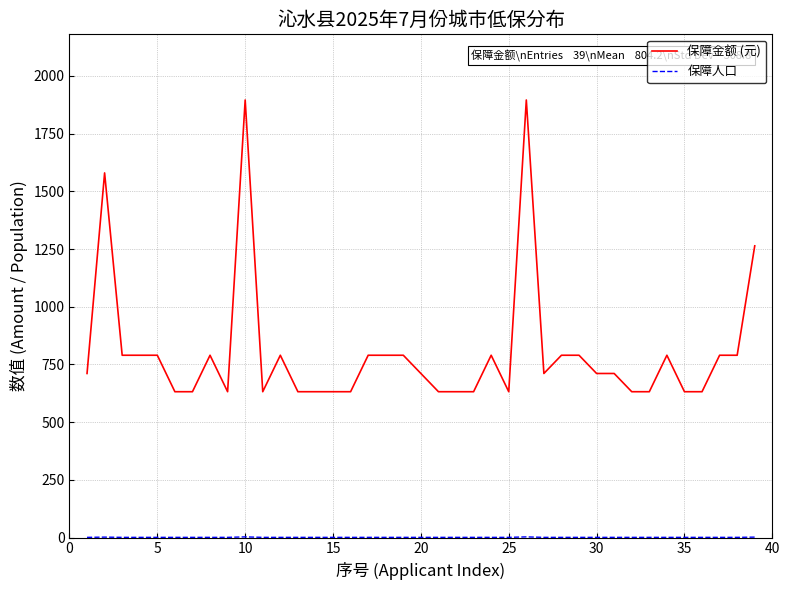

Which series has the largest total across all categories?

保障金额 (元)